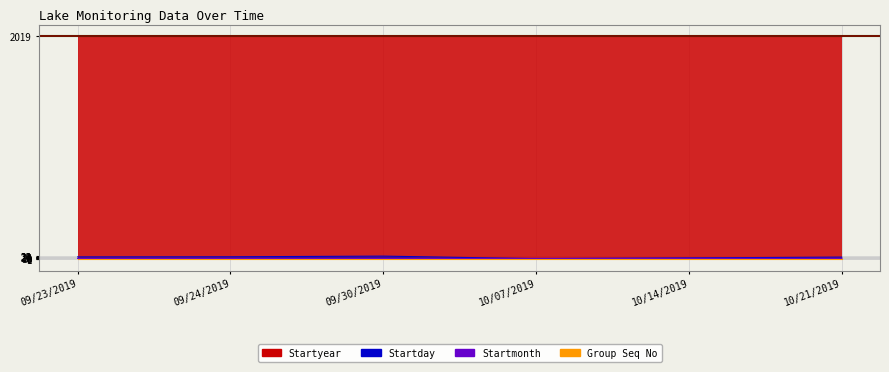

At which label does Startday reach its peak?

09/30/2019